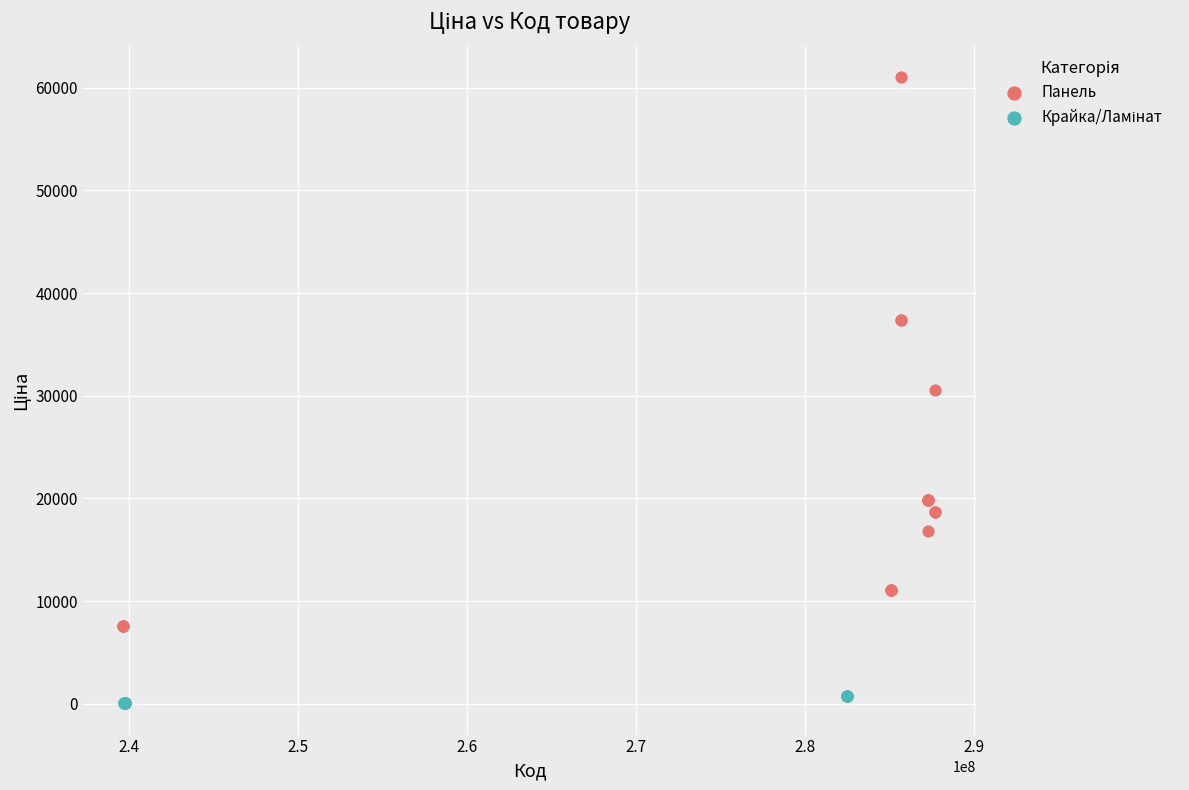

Which series reaches the maximum Y coordinate?

Панель